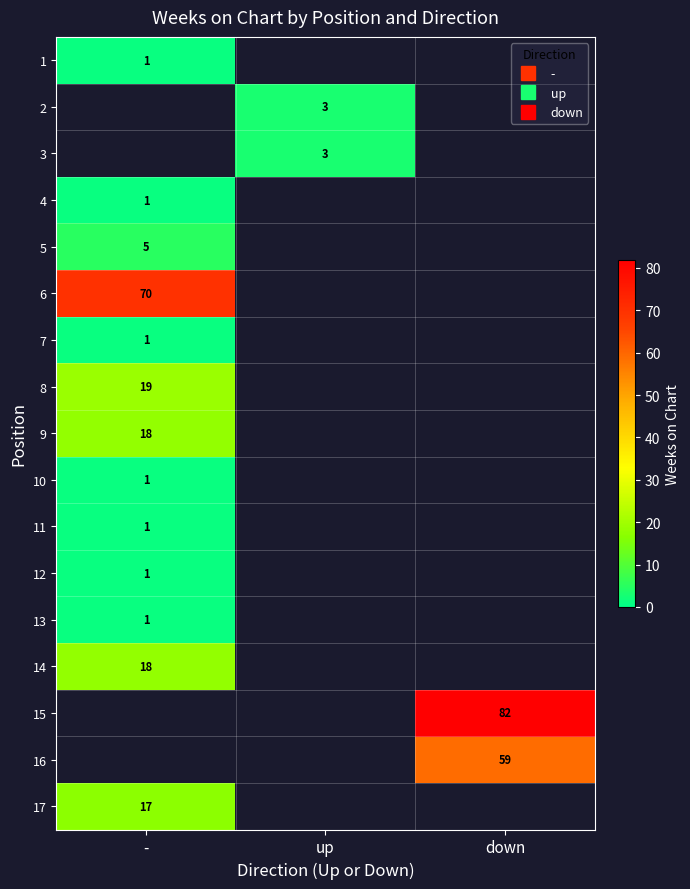

Which label corresponds to the largest value in the chart?

down